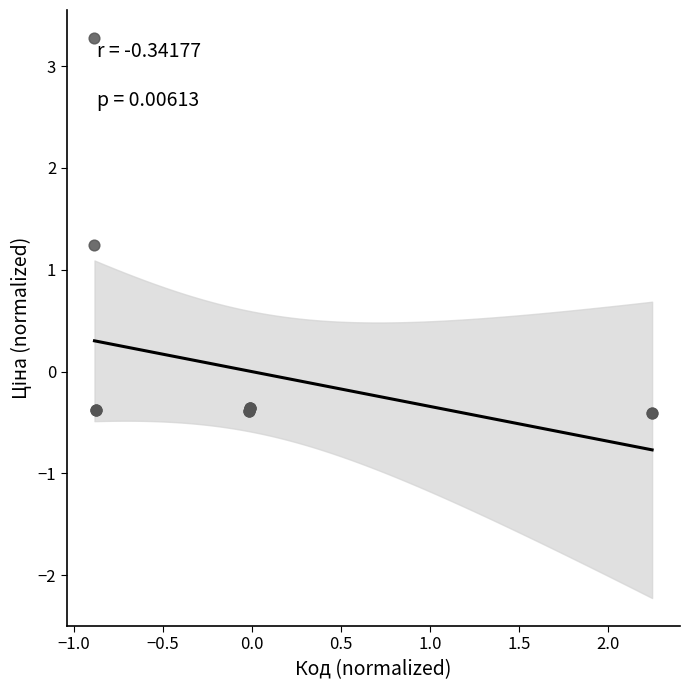

What Y value in the scatter plot is closest to 1?

1.2